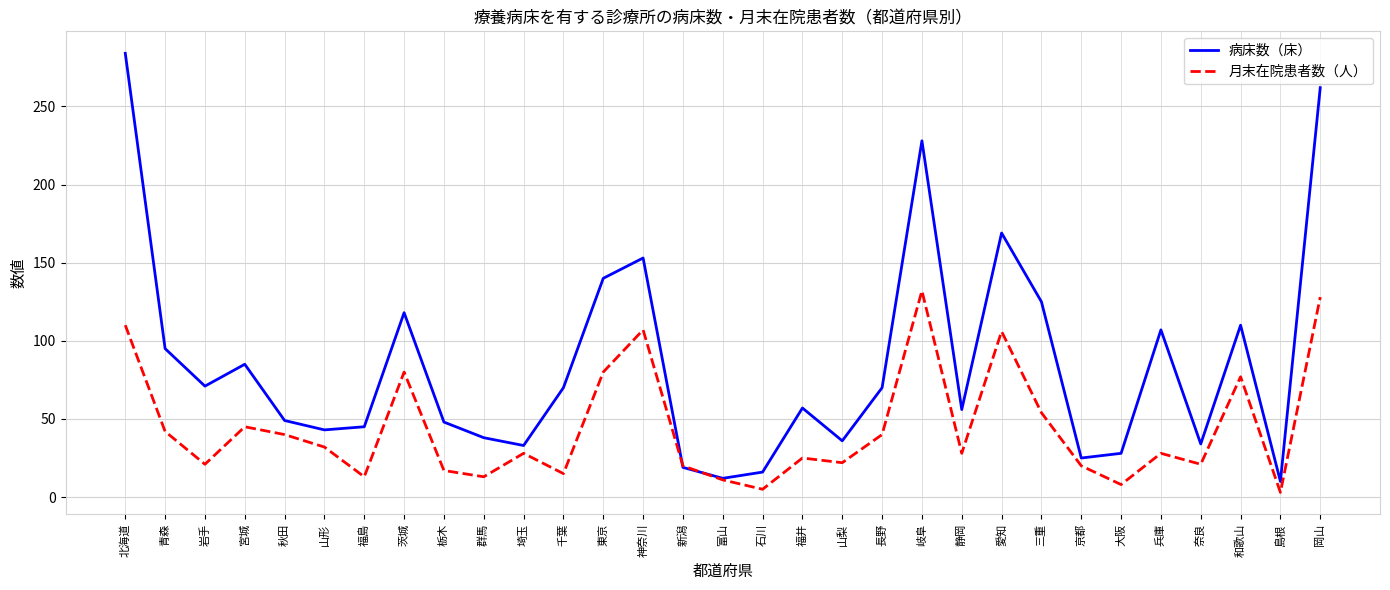

Where is 月末在院患者数（人） nearest to the value 67?

和歌山